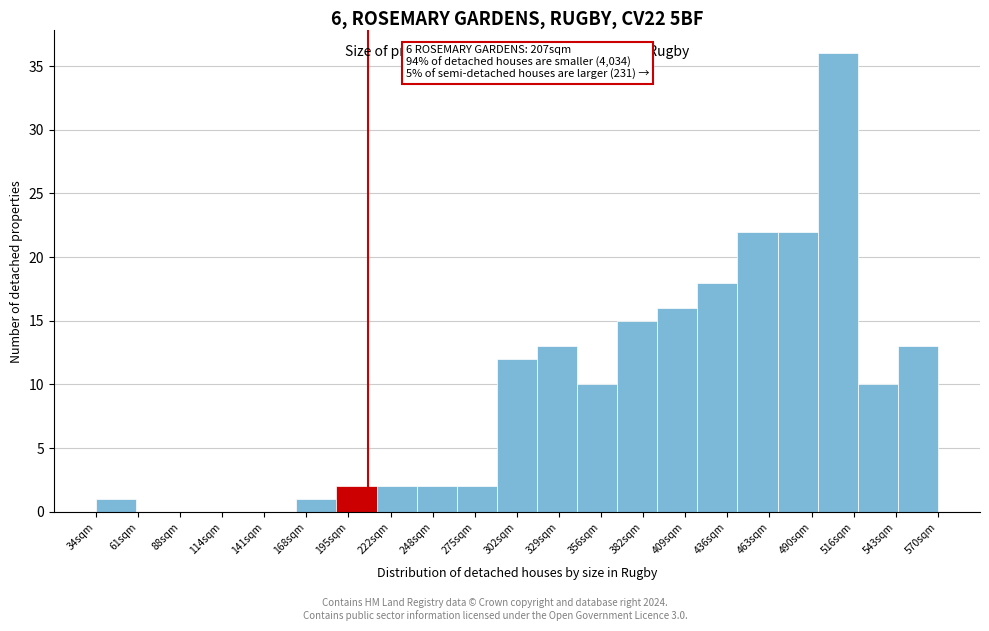

Which range on the x-axis has the tallest bar?

495 to 520